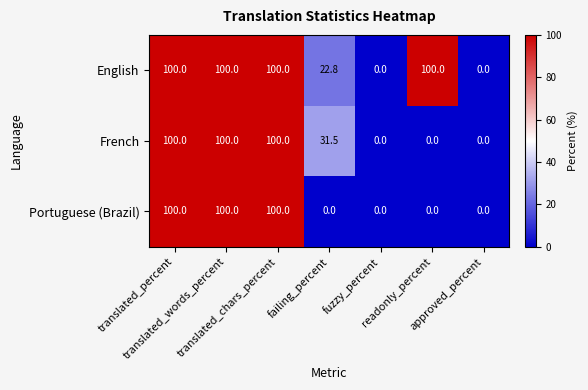

Which series has the largest total across all categories?

English